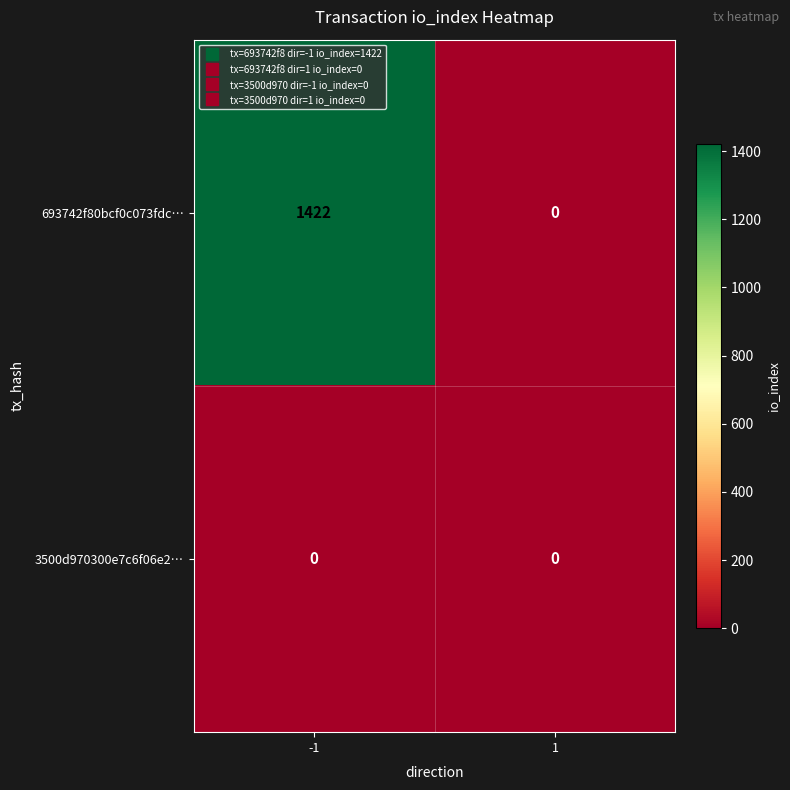

At which category is the sum across all series the highest?

-1